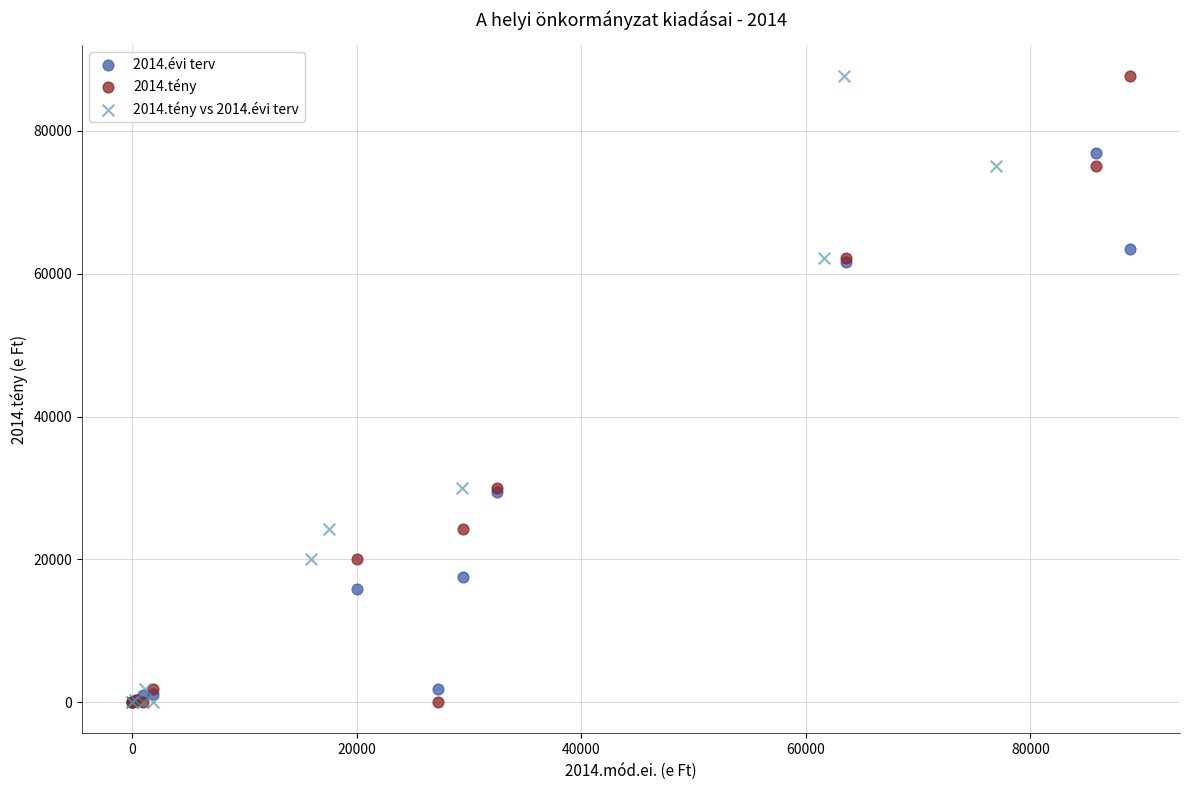

What are all the series names shown in the legend?

2014.évi terv, 2014.tény, 2014.tény vs 2014.évi terv